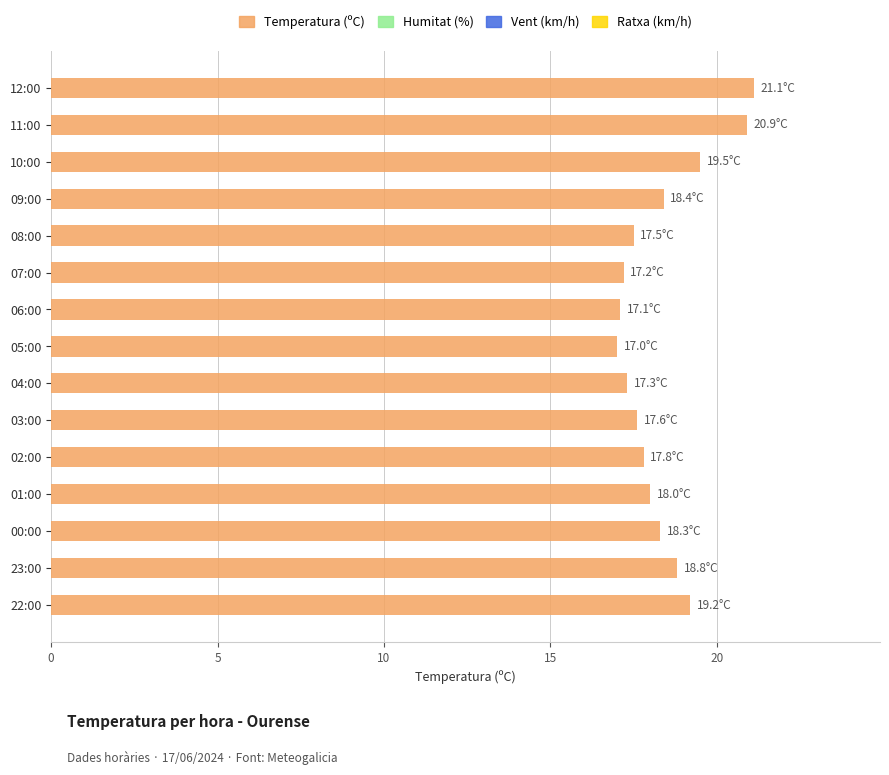

Between 06:00 and 23:00, which is larger?

23:00